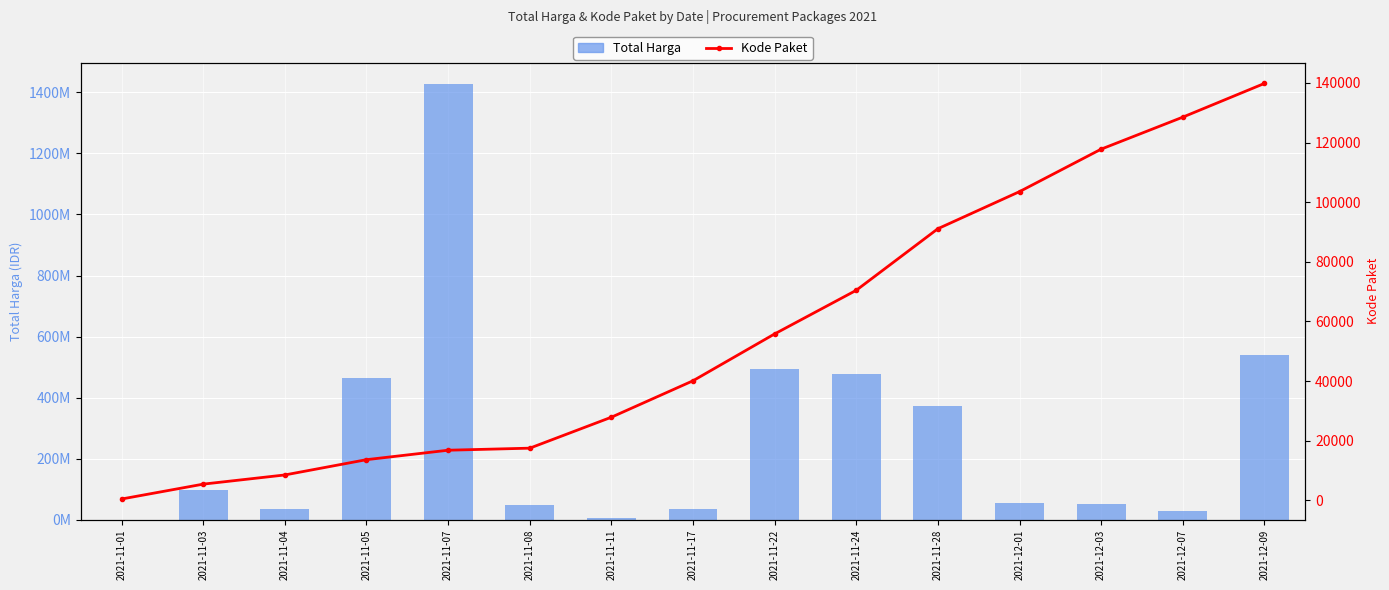

What is the total value across all series at 2021-11-01?

334064